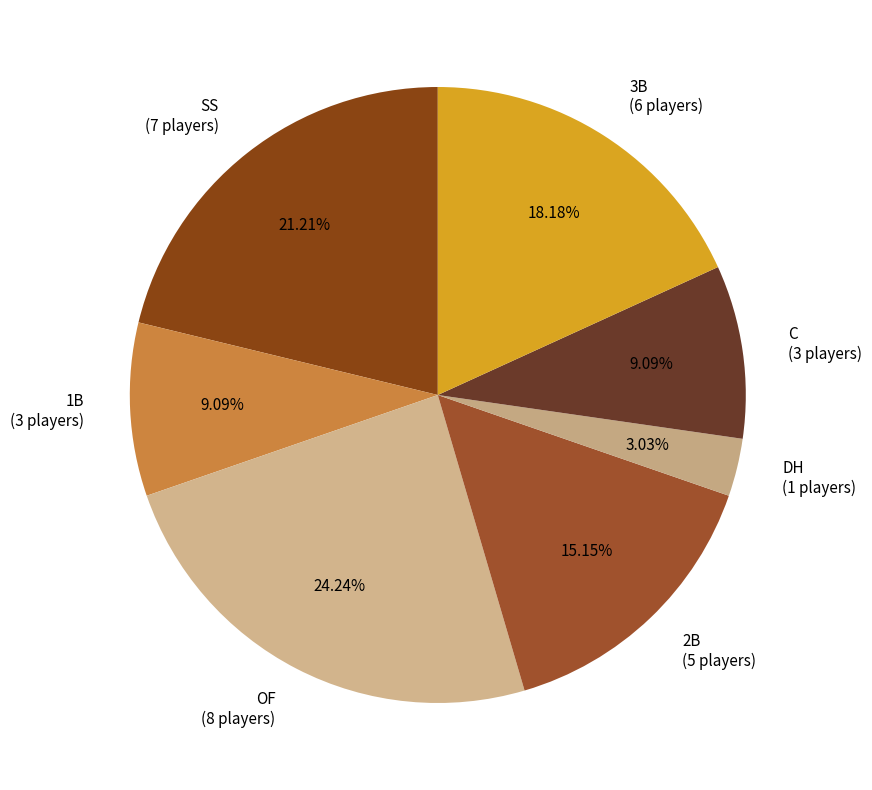

Between 2B (5 players) and SS (7 players), which is larger?

SS (7 players)